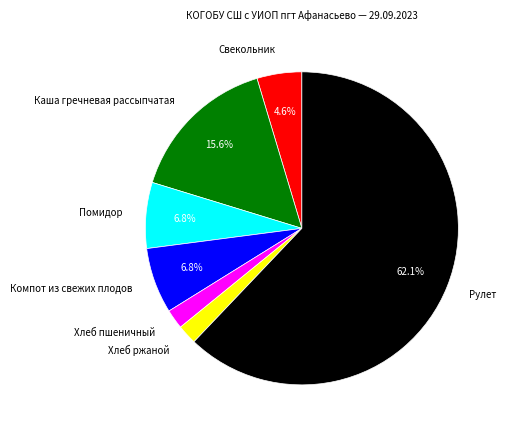

To the nearest percent, what is the average slice percentage?

14%